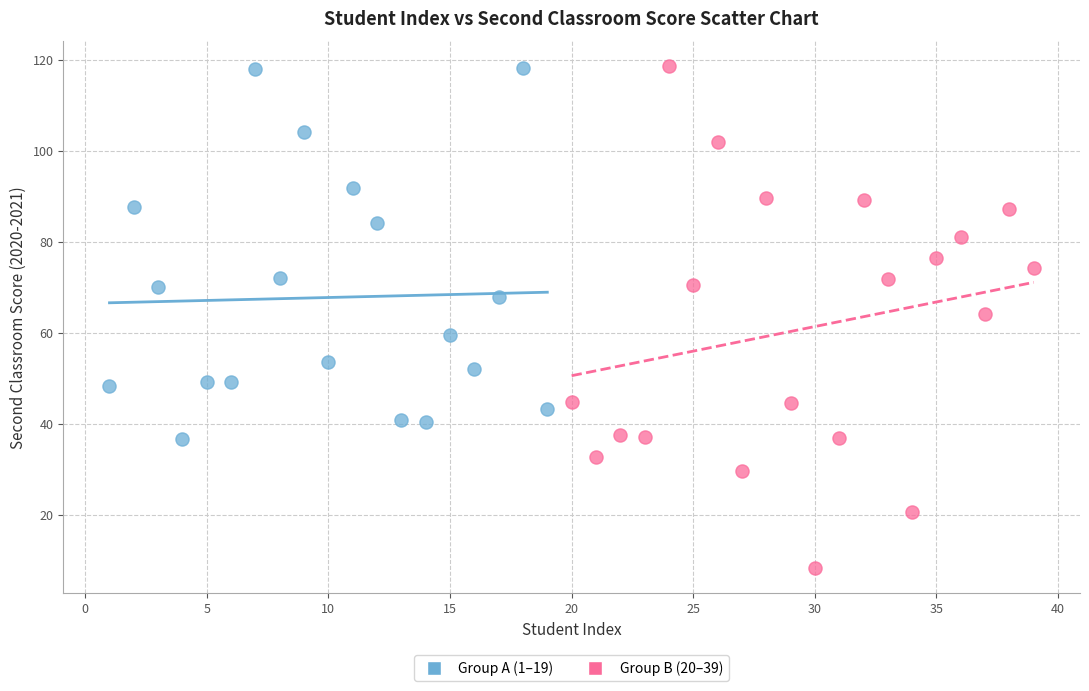

Which series reaches the minimum Y coordinate?

Group B (20–39)